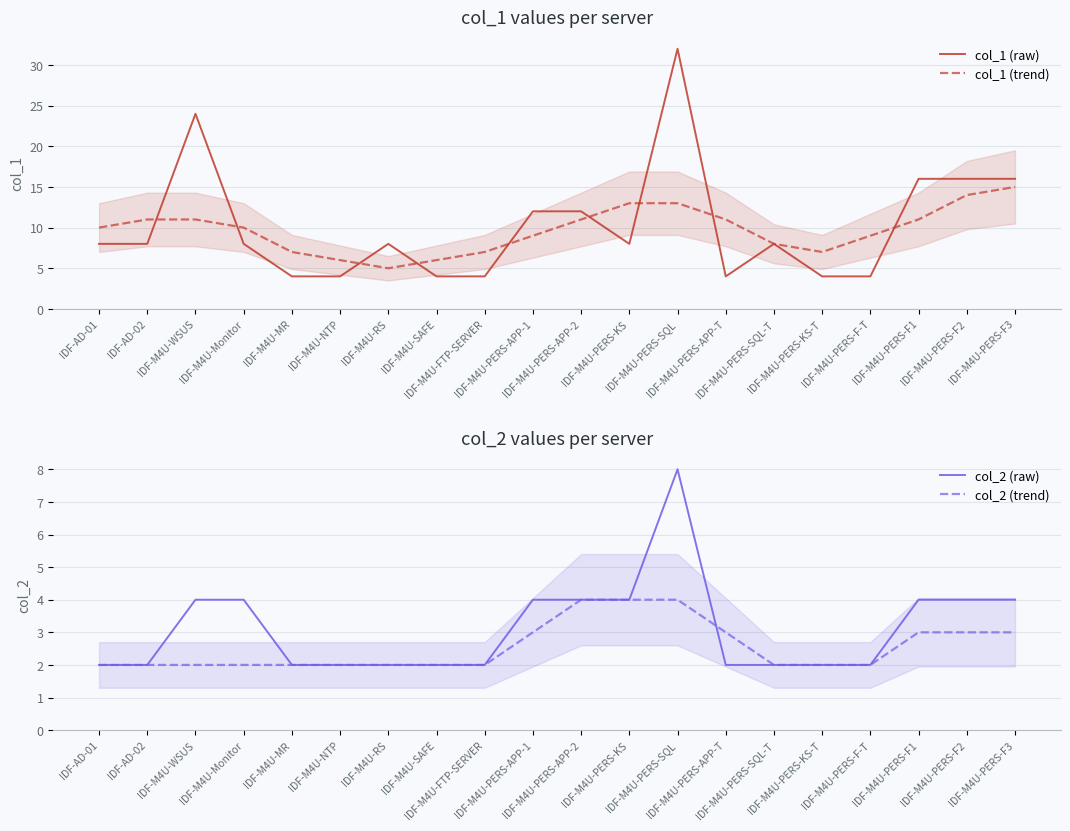

What is the average value of the col_2 (trend) series?

3